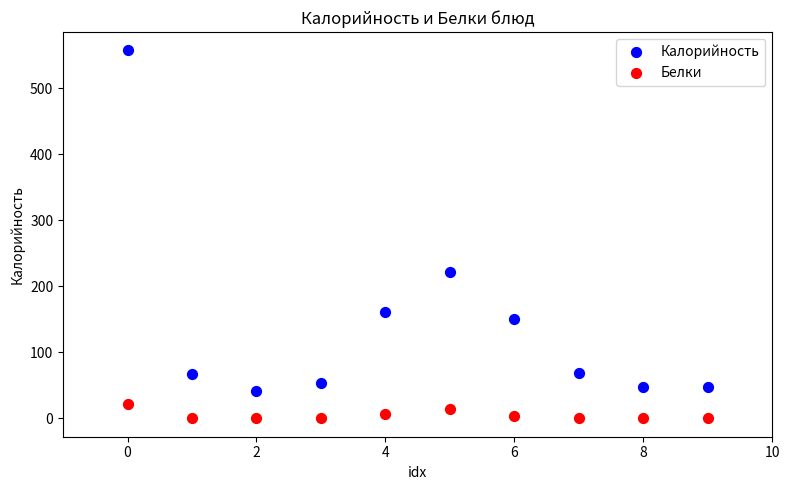

Across all data points, what is the range of Y values (max minus min)?

556.9